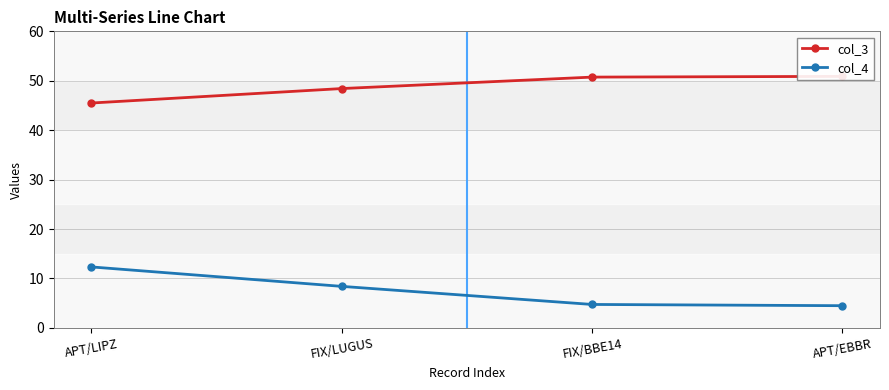

What is the minimum value shown in the chart?

4.5